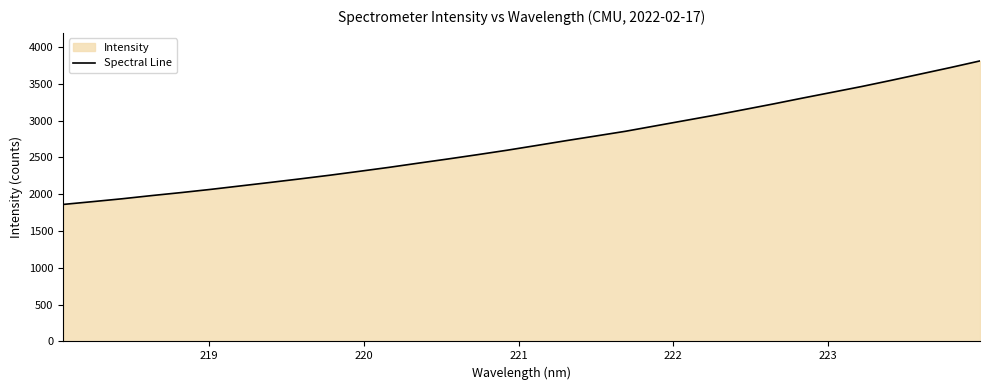

What is the maximum value shown in the chart?

3809.3